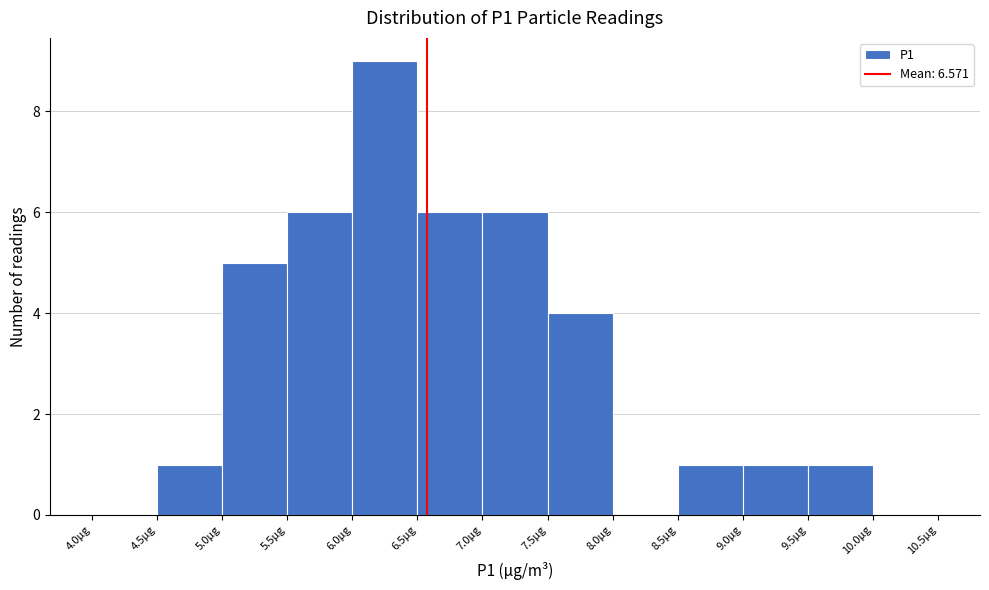

Reading left to right, list every bar in this chart as the range it spans on the x-axis followed by its height. The values are not printed on the chart, so give them approximately, as read against the axis.

4.0 to 4.5: 0
4.5 to 5.0: 1
5.0 to 5.5: 5
5.5 to 6.0: 6
6.0 to 6.5: 9
6.5 to 7.0: 6
7.0 to 7.5: 6
7.5 to 8.0: 4
8.0 to 8.5: 0
8.5 to 9.0: 1
9.0 to 9.5: 1
9.5 to 10.0: 1
10.0 to 10.5: 0